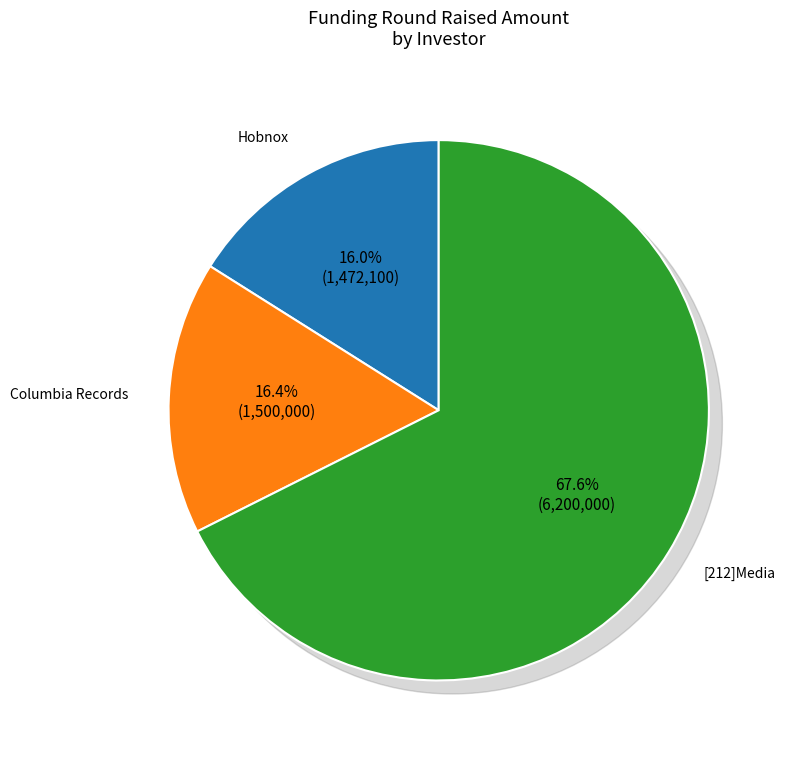

To the nearest percent, what percentage of the pie is [212]Media?

68%